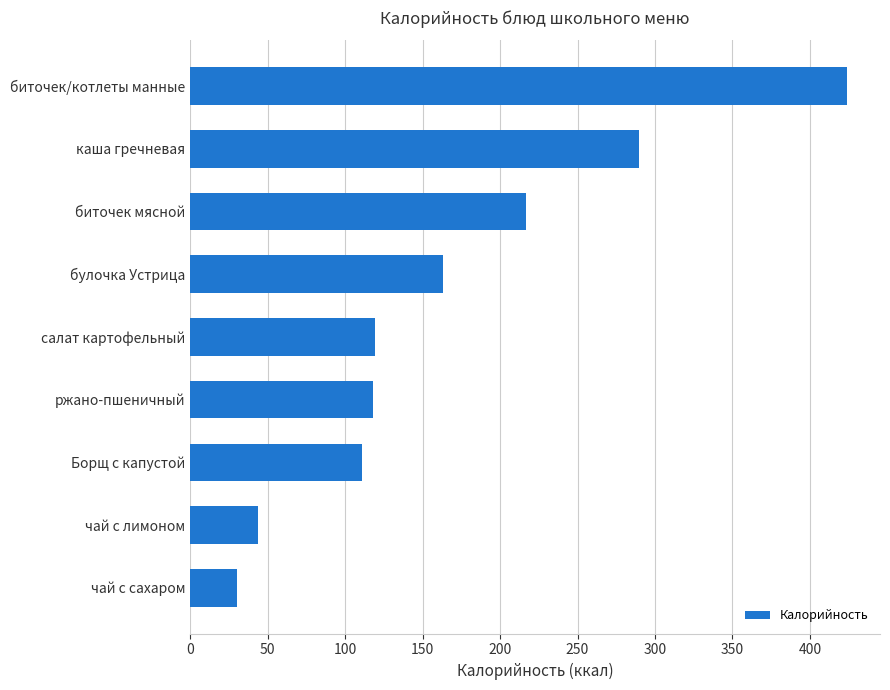

At which label is the value closest to 227?

биточек мясной